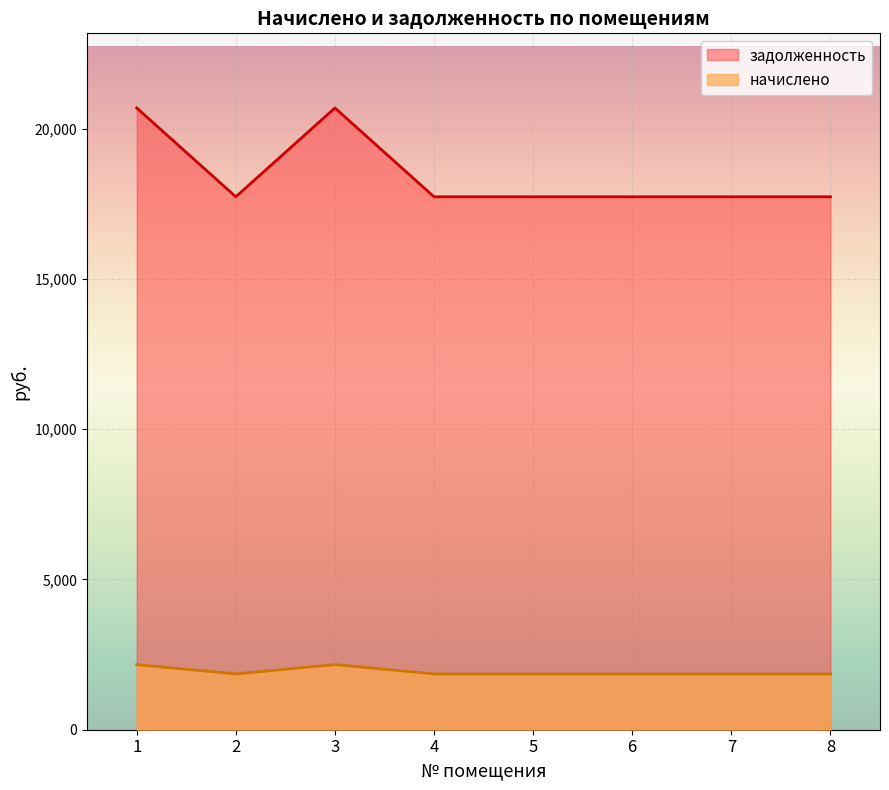

Between 6 and 1, which is larger?

1